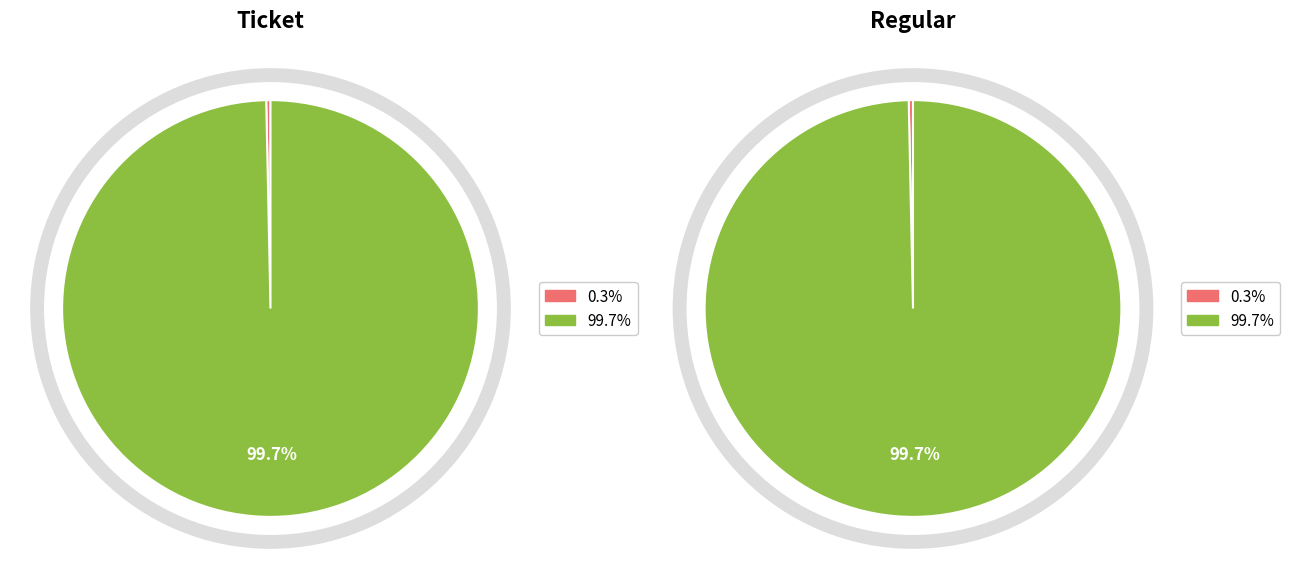

Which series has the largest range (max minus min)?

Ticket